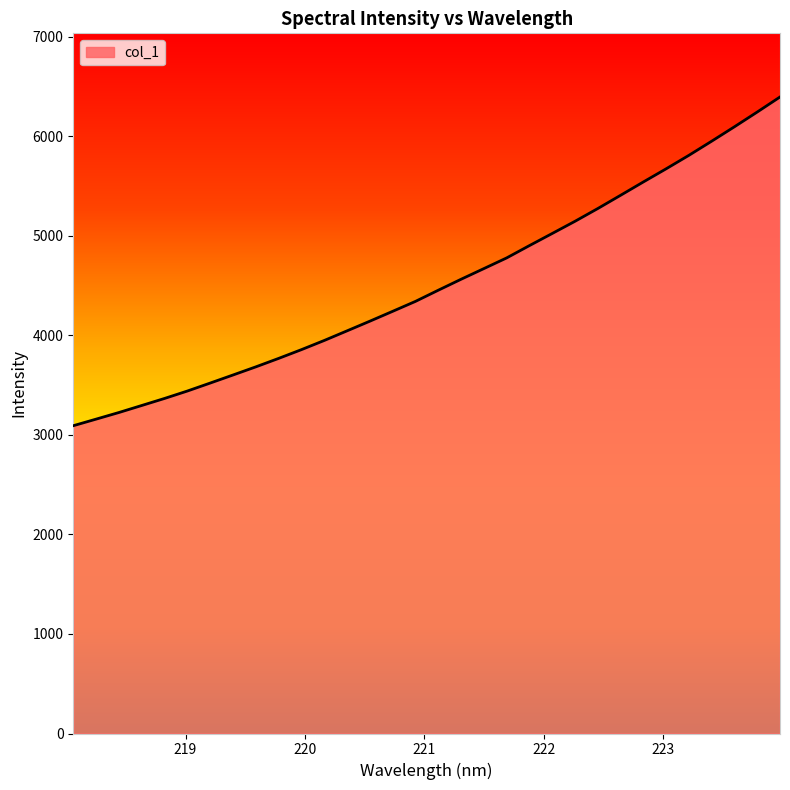

What is the difference between the maximum and minimum values?

3302.6